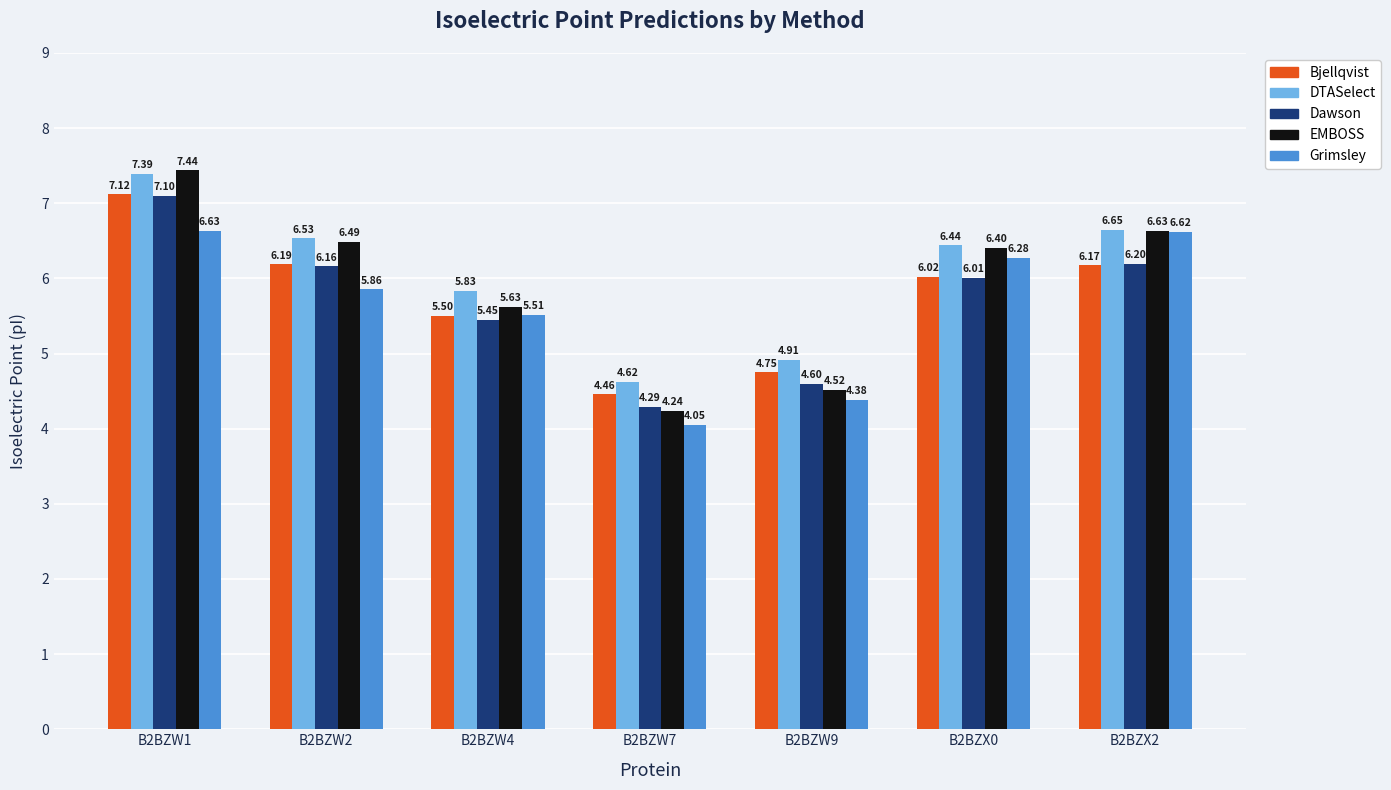

List the labels in order of Dawson value, smallest first.

B2BZW7, B2BZW9, B2BZW4, B2BZX0, B2BZW2, B2BZX2, B2BZW1